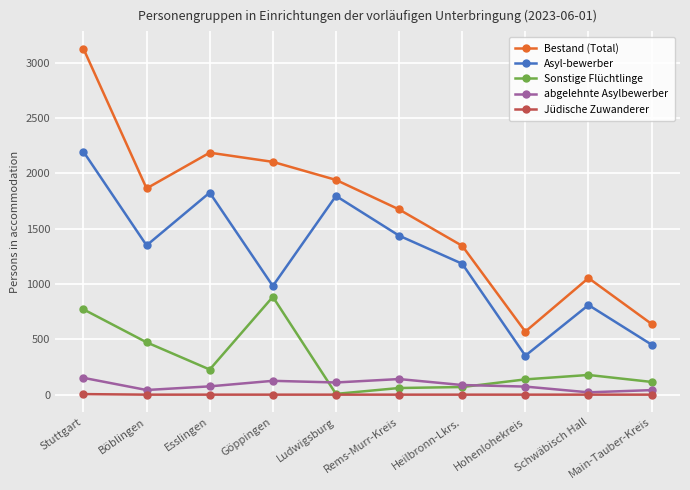

At Hohenlohekreis, list the series in order from largest to smallest.

Bestand (Total), Asyl-bewerber, Sonstige Flüchtlinge, abgelehnte Asylbewerber, Jüdische Zuwanderer